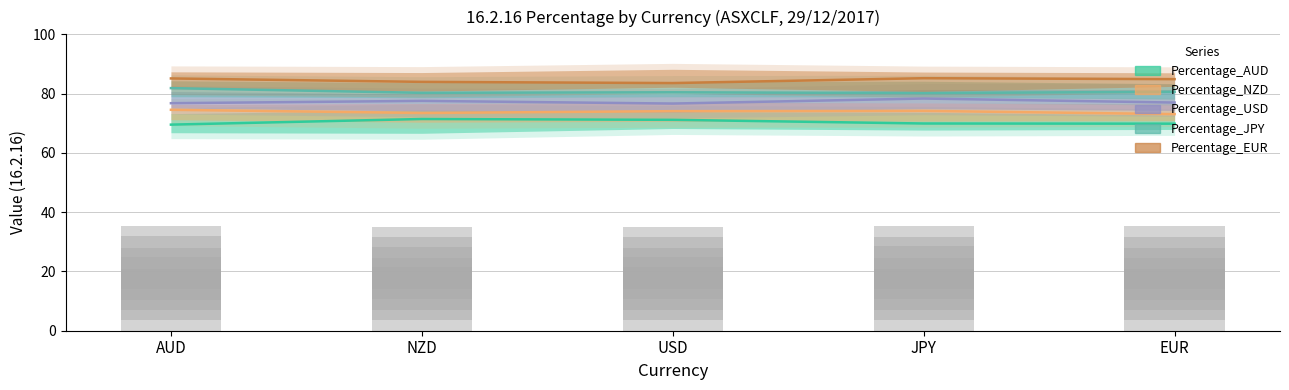

What is the highest value of the Percentage_USD series?

78.3